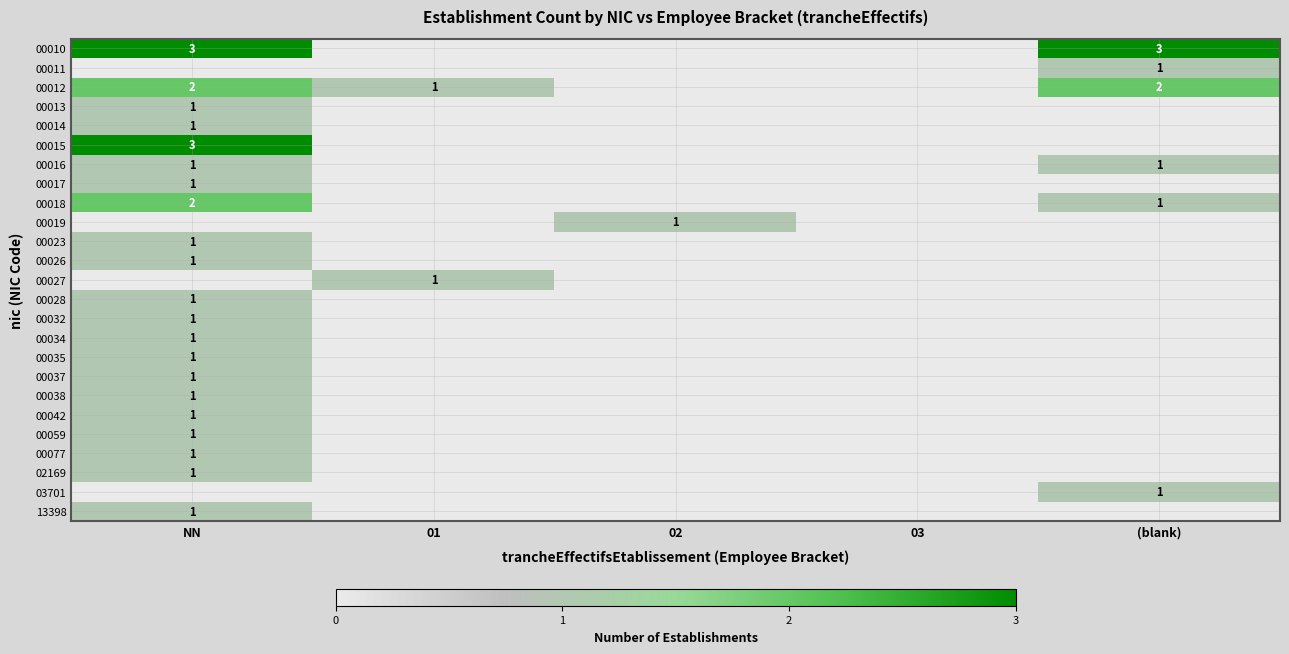

The value of 00015 at NN is 2. True or false?

False